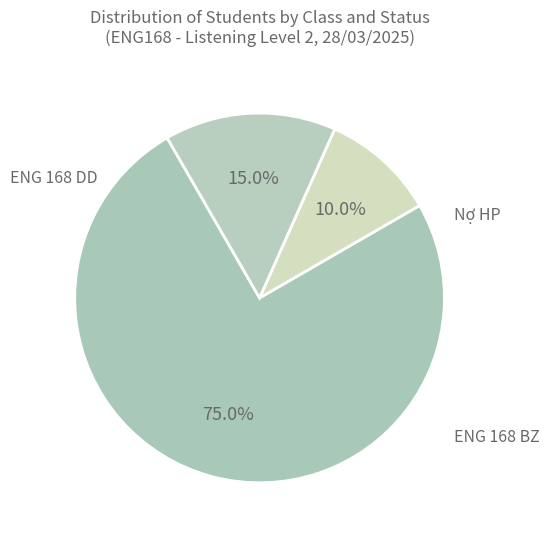

To the nearest percent, what is the average slice percentage?

33%